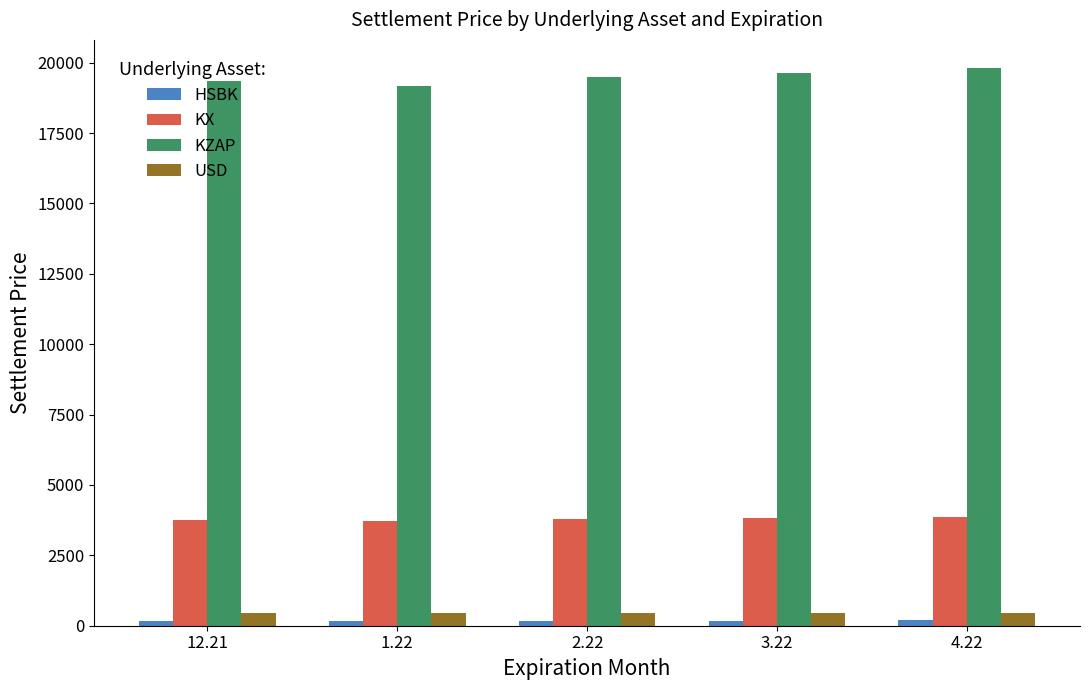

What is the average value of the KZAP series?

19497.4